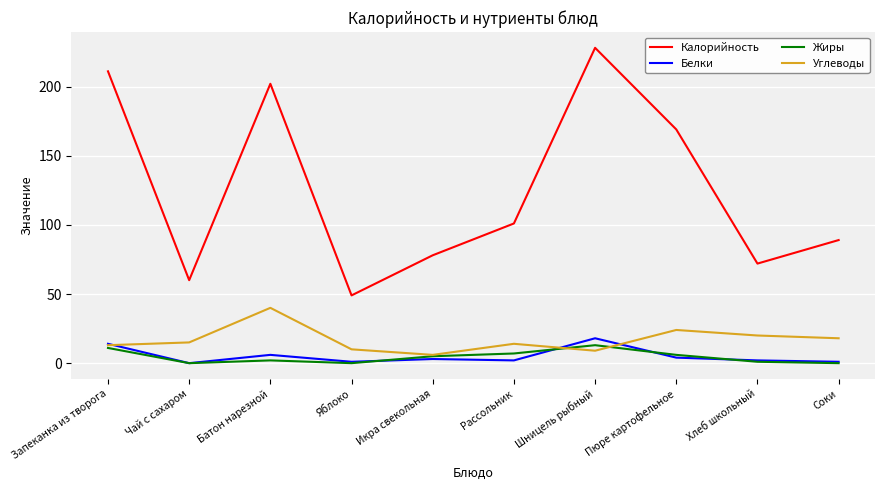

How many values in the Углеводы series are below 15?

5